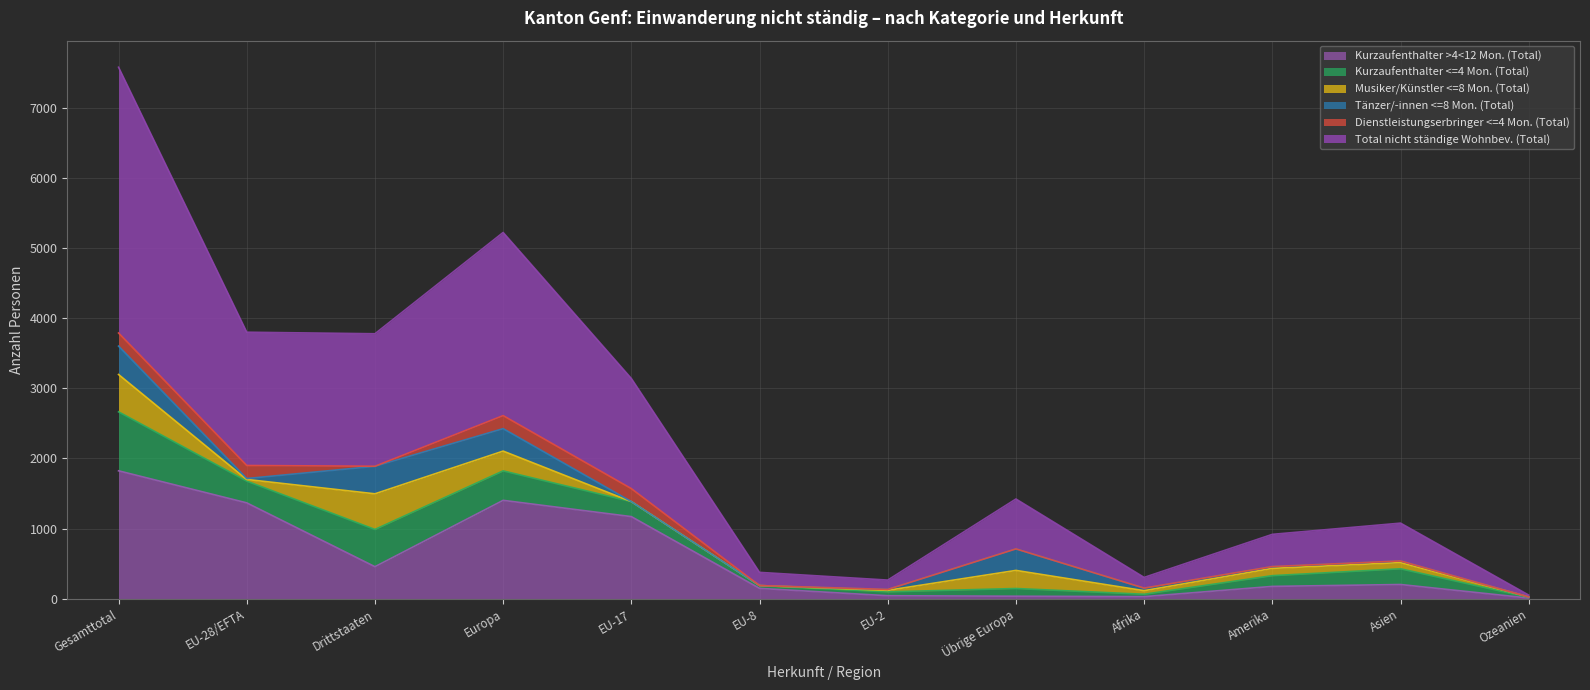

Reading right to left, transcribe all the data shown in this chart.

Kurzaufenthalter >4<12 Mon. (Total): 10	203	176	30	36	43	148	1171	1403	457	1367	1824
Kurzaufenthalter <=4 Mon. (Total): 10	224	153	34	110	55	38	214	420	531	310	841
Musiker/Künstler <=8 Mon. (Total): 6	89	104	51	258	22	2	0	282	508	24	532
Tänzer/-innen <=8 Mon. (Total): 0	23	26	36	307	13	0	0	320	392	13	405
Dienstleistungserbringer <=4 Mon. (Total): 0	0	0	1	0	0	0	185	186	1	186	187
Total nicht ständige Wohnbev. (Total): 26	539	459	152	711	133	188	1570	2611	1889	1900	3789